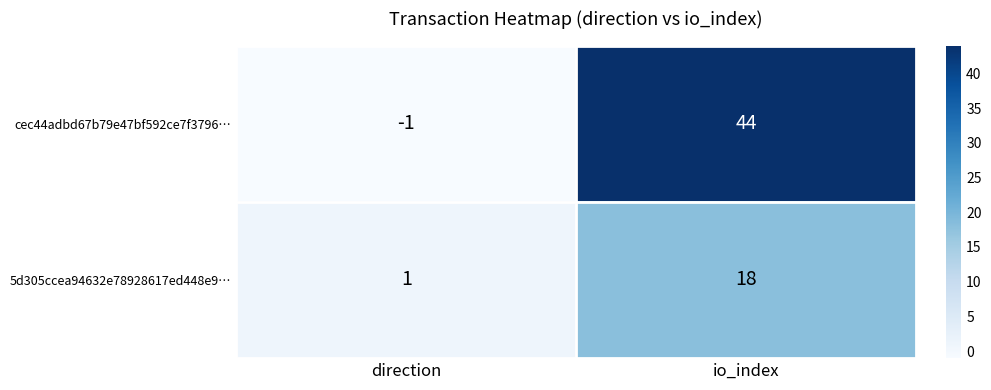

The 5d305ccea94632e78928617ed448e9… series shows 1 at direction. True or false?

True